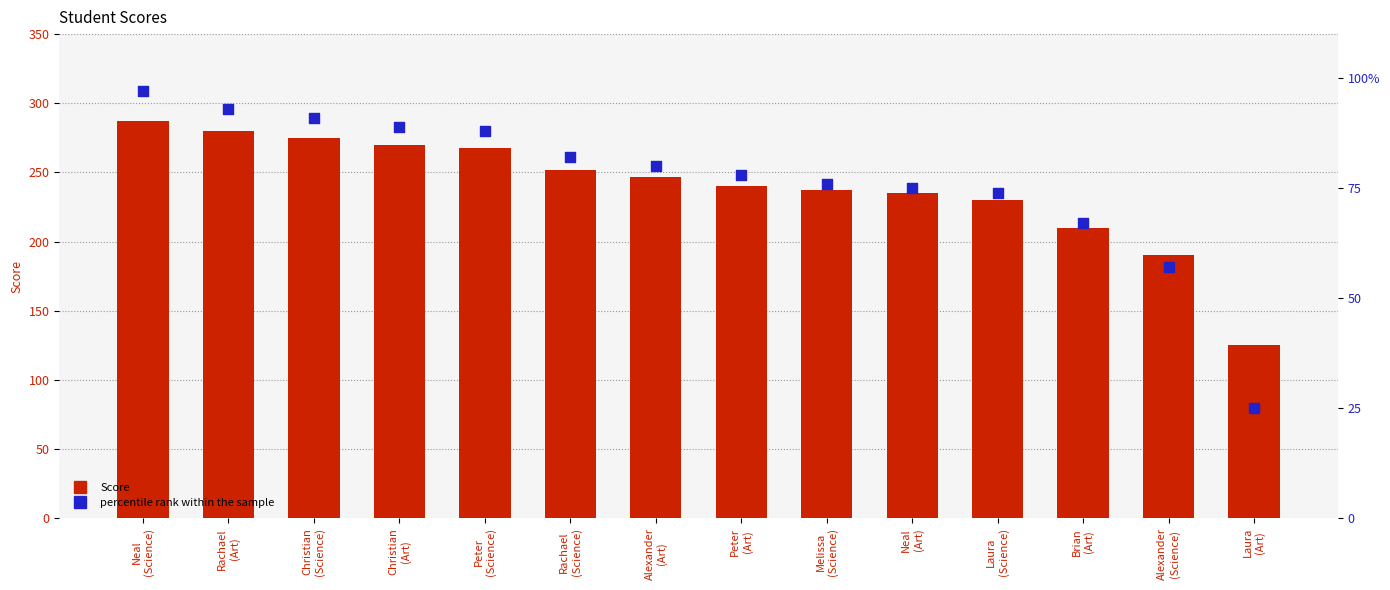

Which series contains the lowest Y value?

percentile rank within the sample